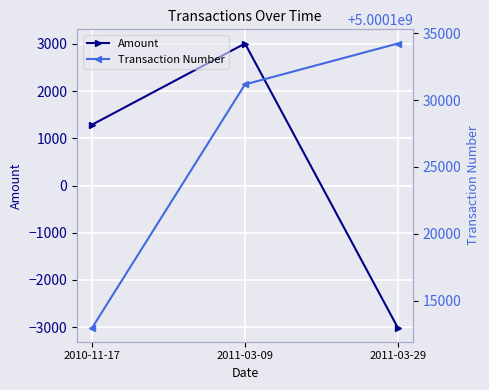

What is the maximum value for Amount?

3006.4